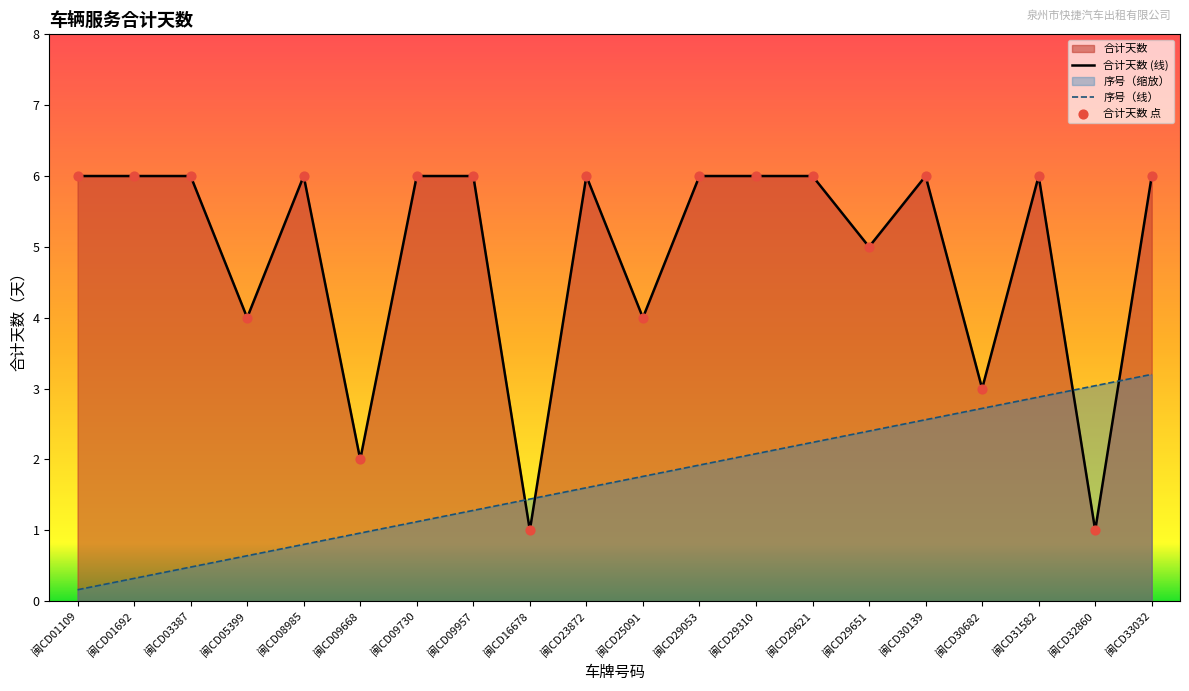

Is the value of 序号（线） at 闽CD05399 greater than the value of 合计天数 (线) at 闽CD01692?

No